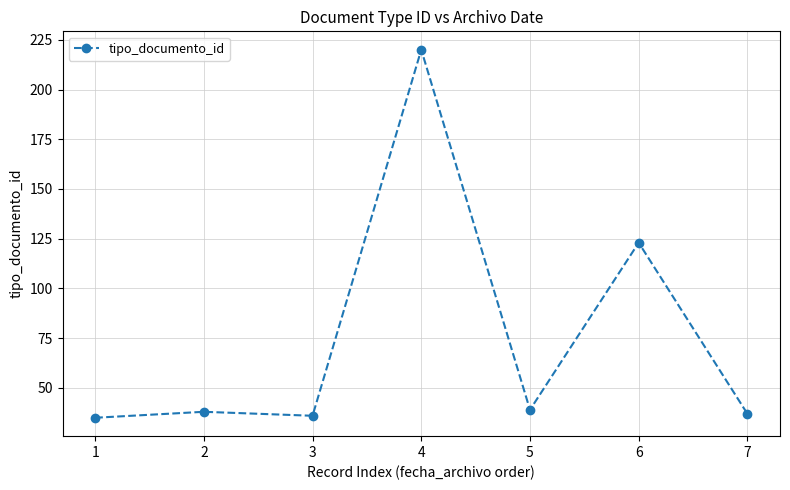

What is the change in value from 2 to 3?

-2